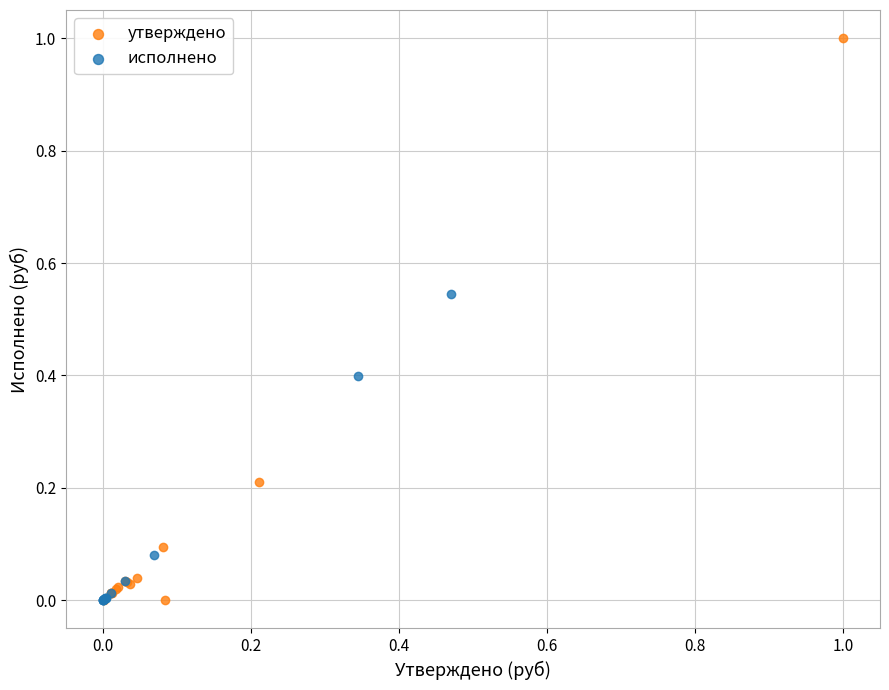

What are all the series names shown in the legend?

утверждено, исполнено